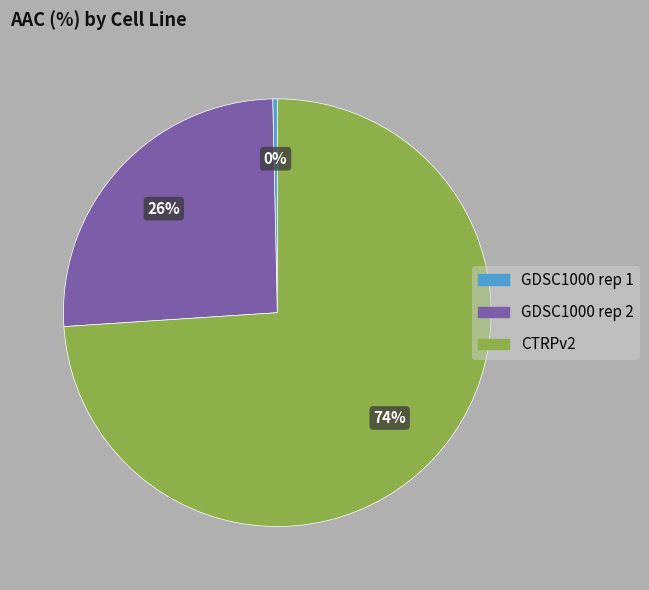

Between CTRPv2 and GDSC1000 rep 1, which is larger?

CTRPv2